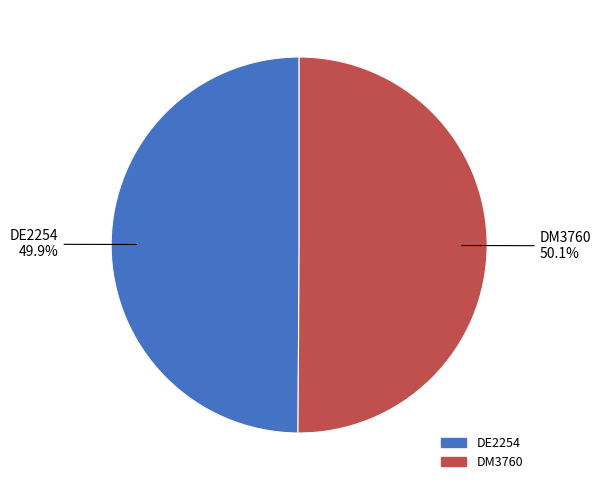

Does any single category account for the majority?

Yes